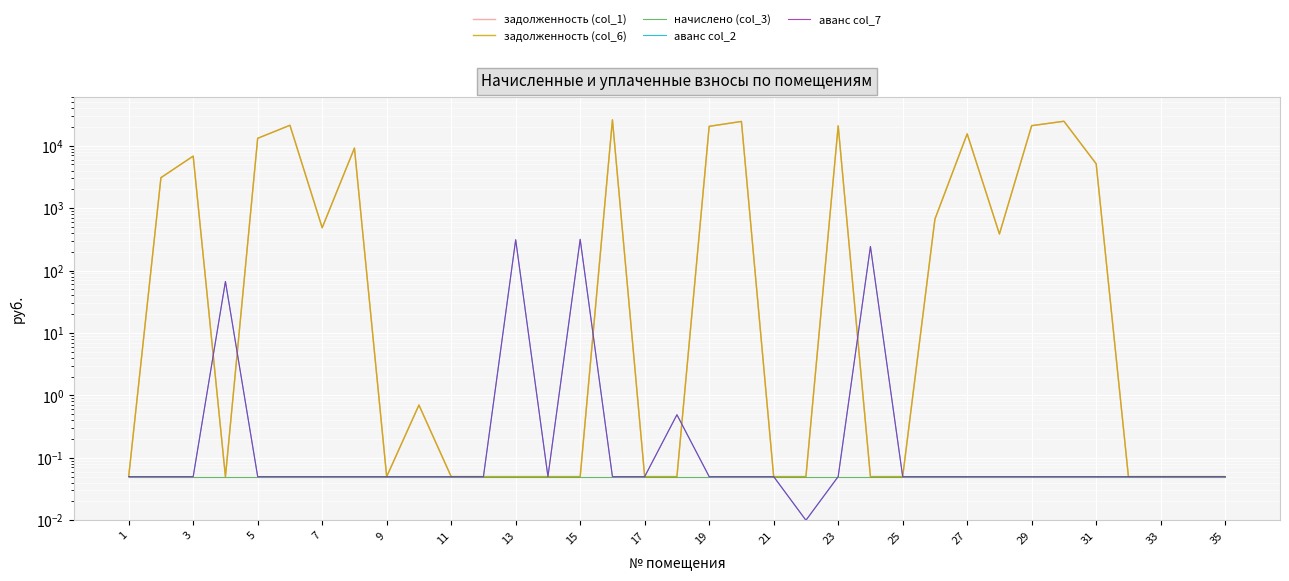

True or false: аванс col_2 and аванс col_7 intersect in this chart.

False